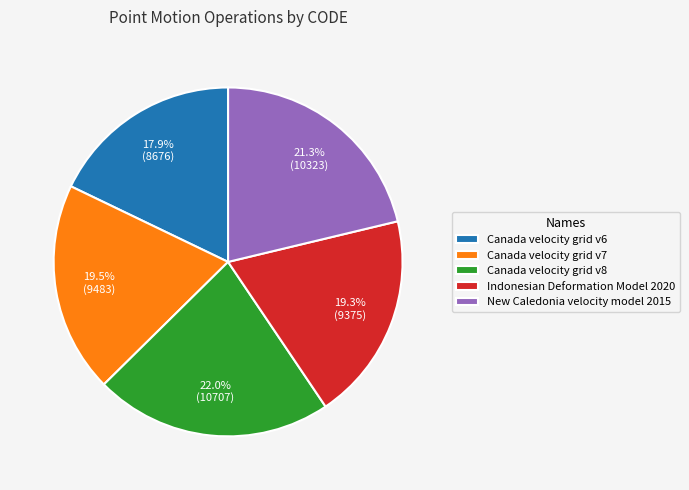

What percentage do Canada velocity grid v8 and Canada velocity grid v6 together represent?

39.9%